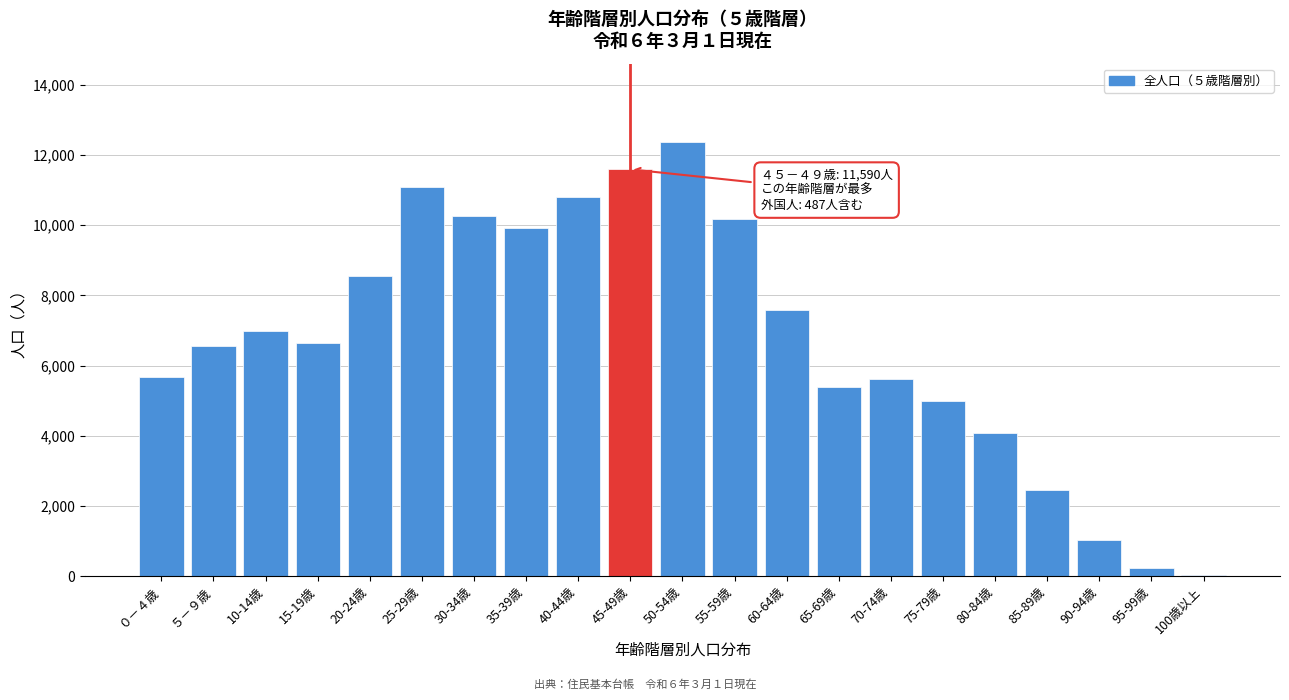

Reading left to right, what are all the values shown in this chart?

０－４歳=5678	５－９歳=6564	10-14歳=6984	15-19歳=6632	20-24歳=8564	25-29歳=11077	30-34歳=10251	35-39歳=9922	40-44歳=10799	45-49歳=11590	50-54歳=12374	55-59歳=10170	60-64歳=7584	65-69歳=5376	70-74歳=5619	75-79歳=4994	80-84歳=4069	85-89歳=2466	90-94歳=1044	95-99歳=240	100歳以上=39